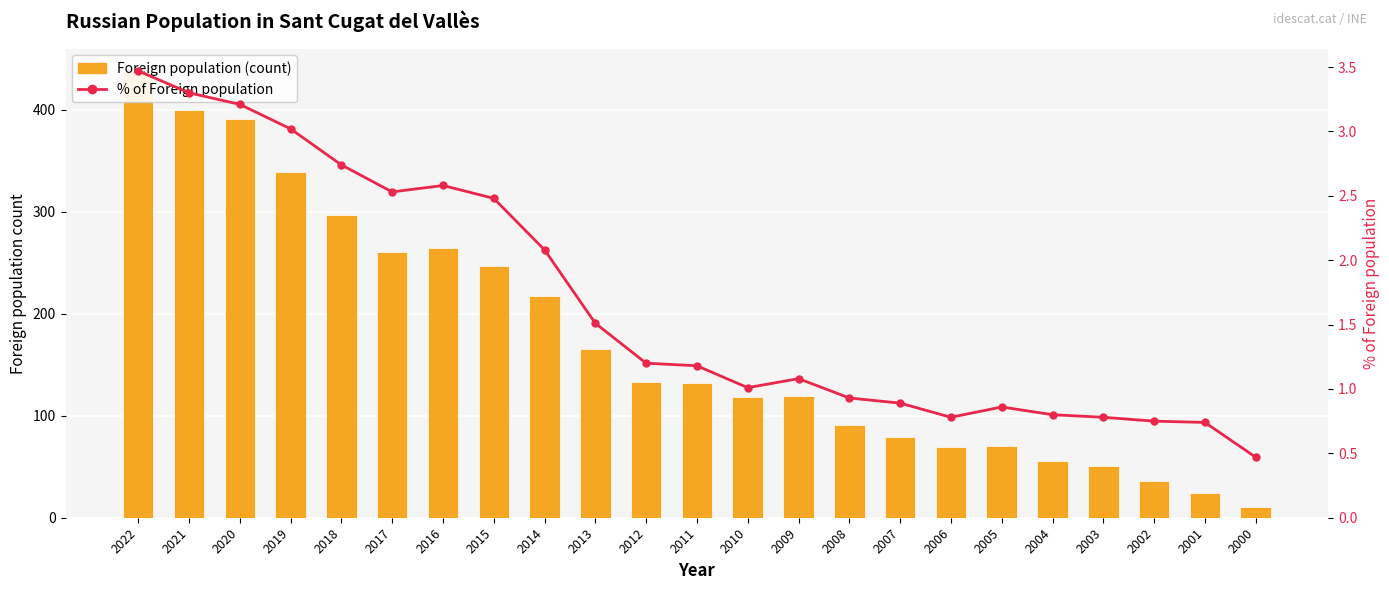

What is the value of the % of Foreign population bar at the 14th from the left?

1.1